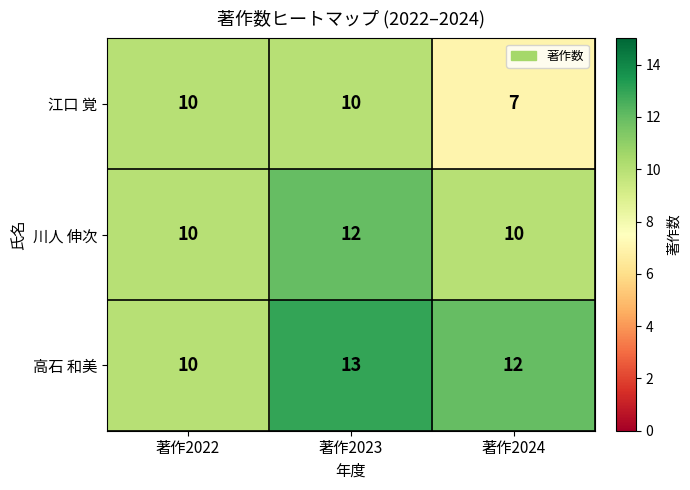

True or false: 川人 伸次 has a value of 15 at 著作2022.

False